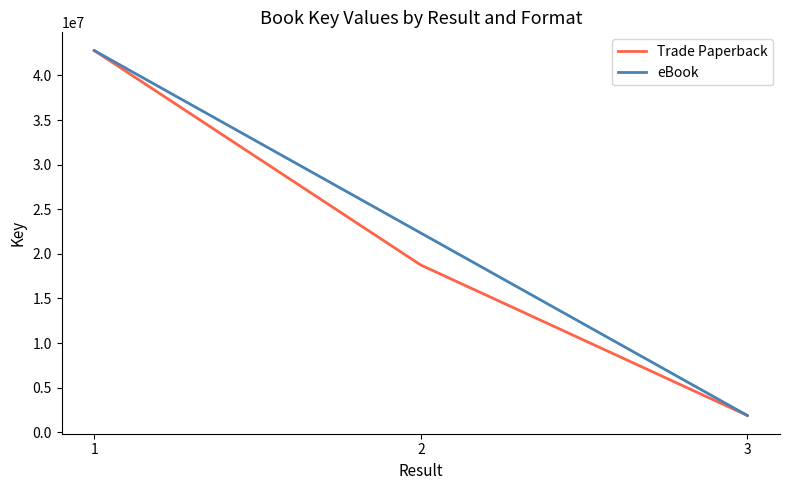

True or false: the data shows 18749622 at 2.

True